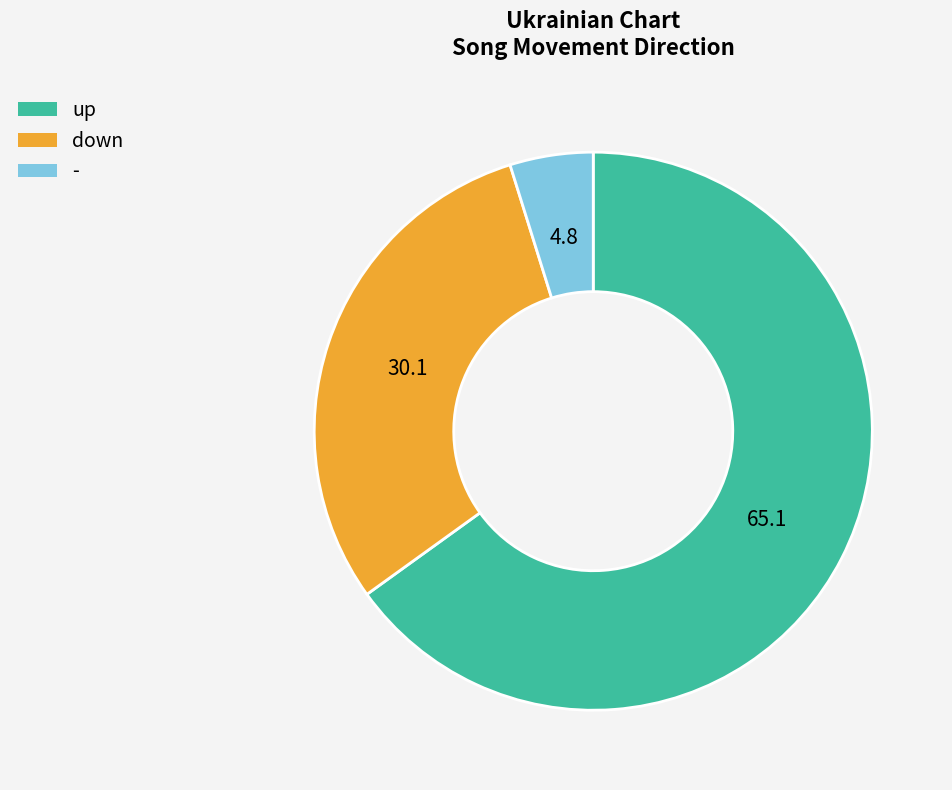

Do down and up together represent more than half of the pie?

Yes